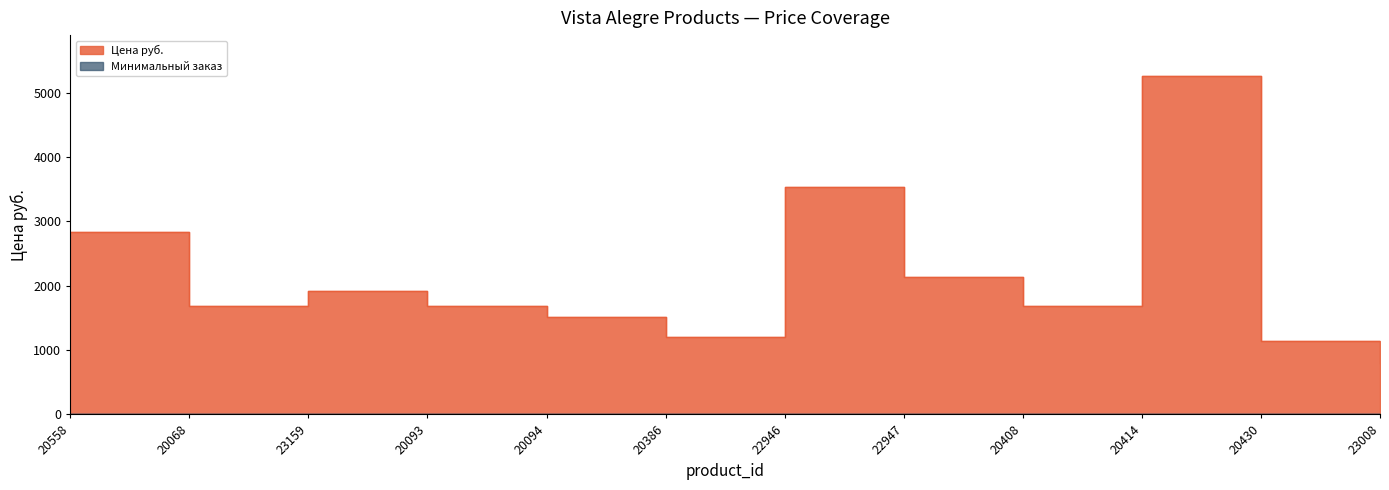

The chart shows a value of 7623 at 20414. True or false?

False